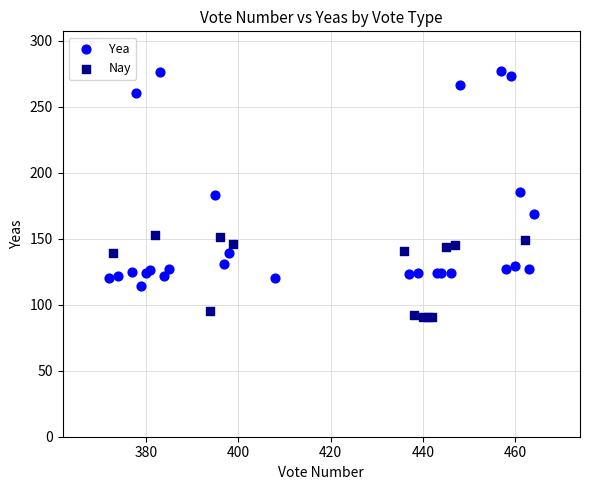

Which series reaches the minimum Y coordinate?

Nay